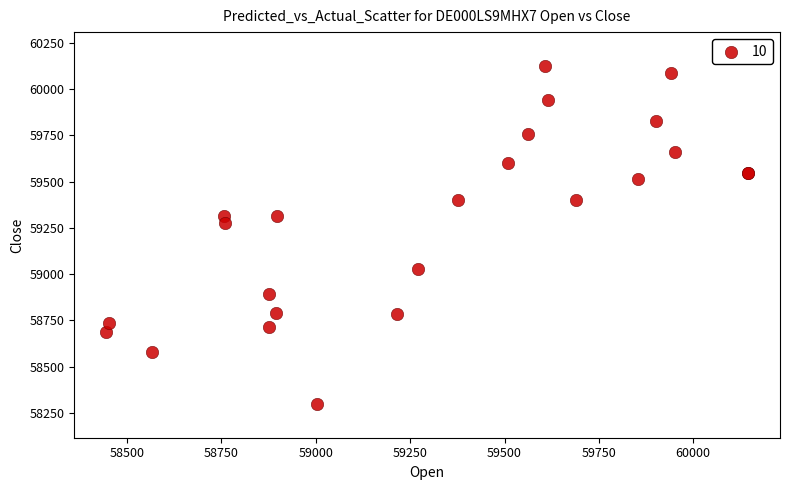

What Y value in the scatter plot is closest to 59212?

59278